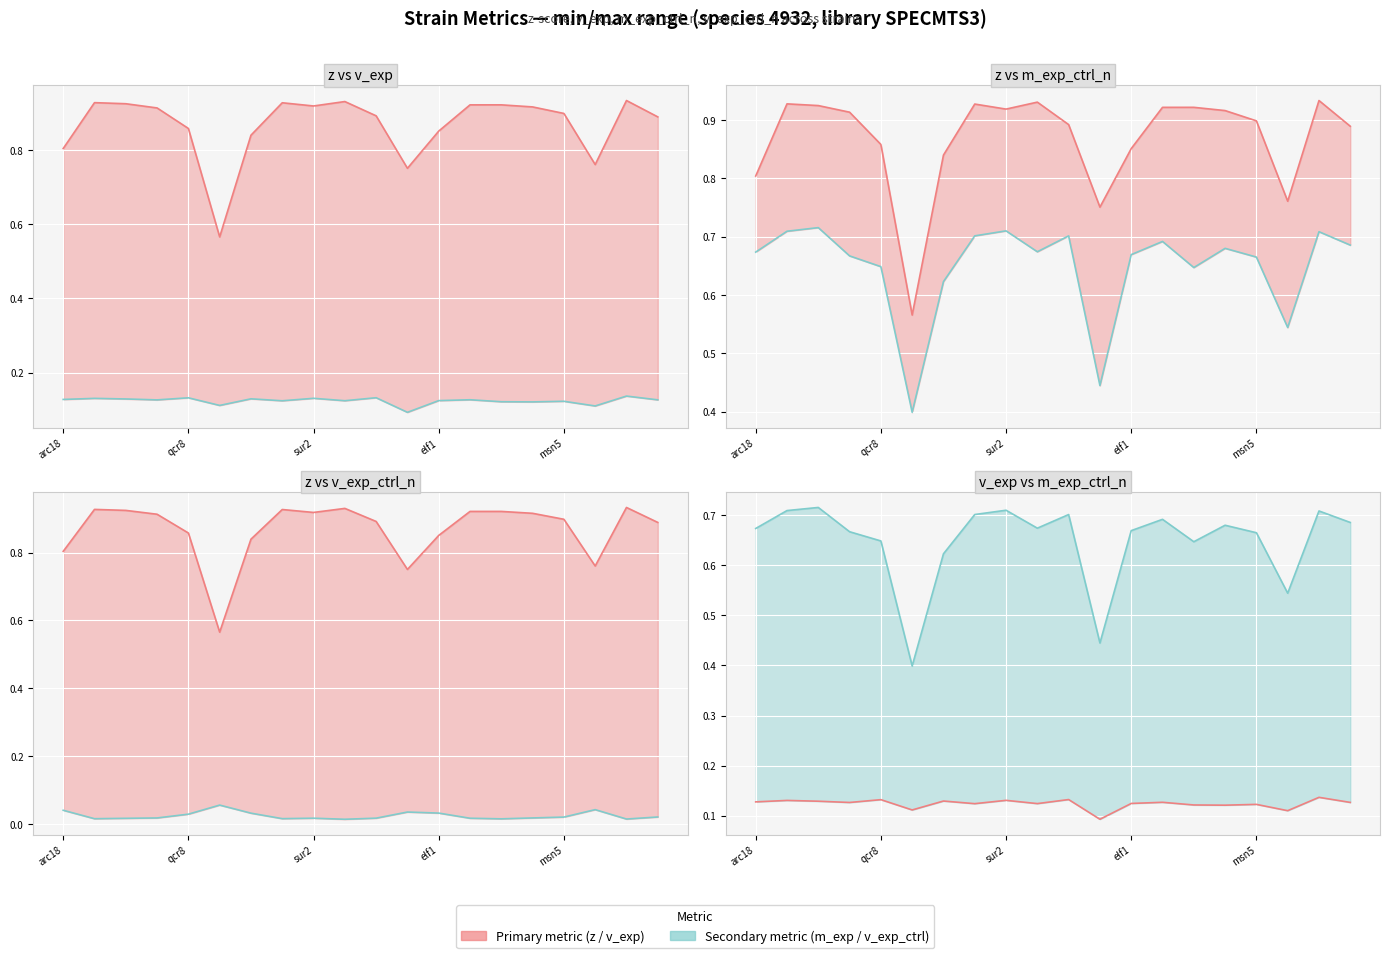

Is the value of m_exp_ctrl_n at 18 greater than the value of z at arc18?

No